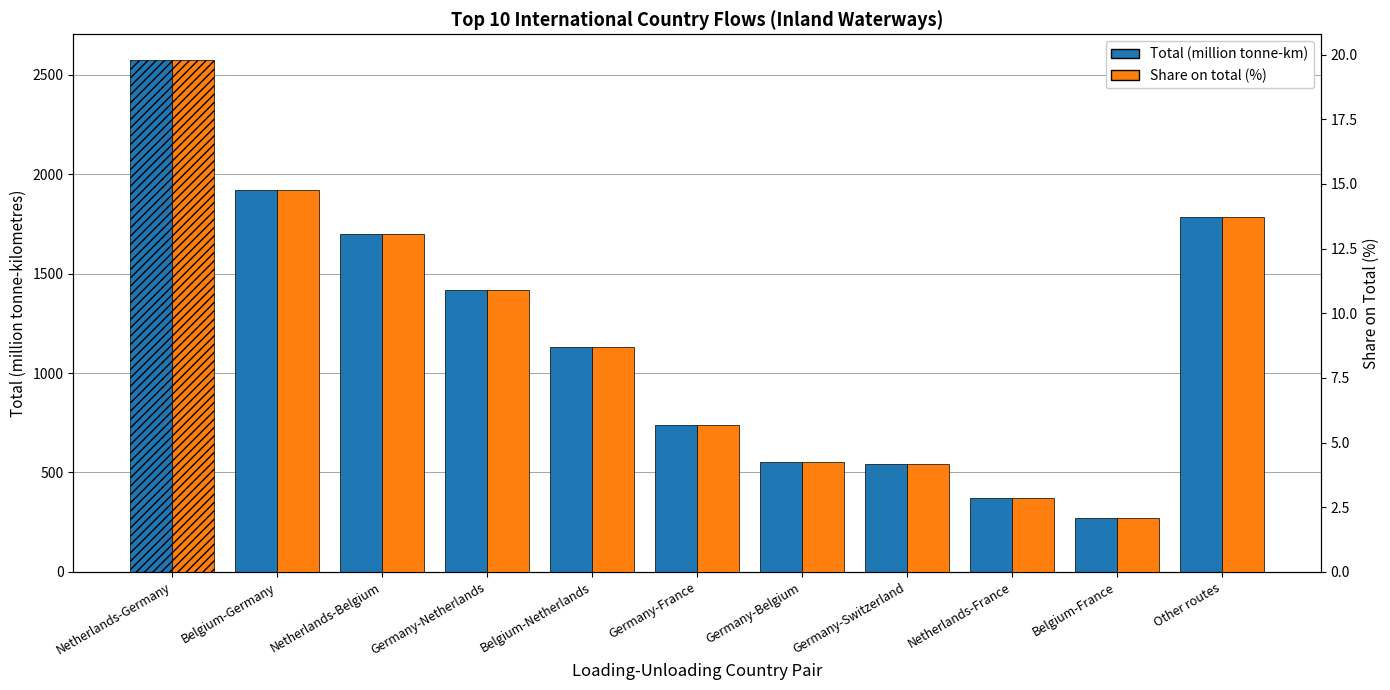

Are the bars horizontal?

No